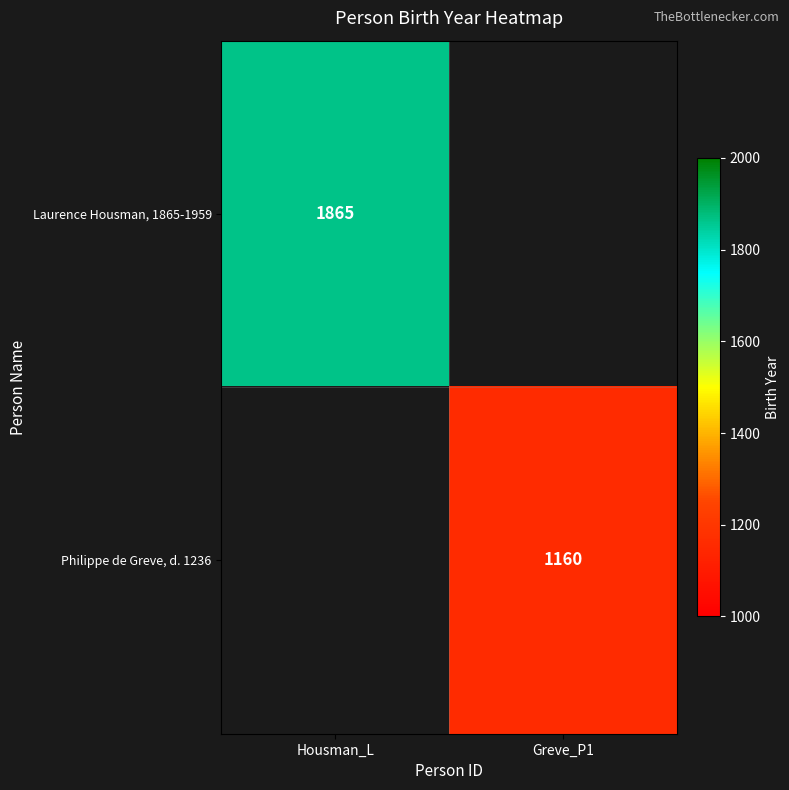

The value of Laurence Housman, 1865-1959 at Housman_L is 3187. True or false?

False